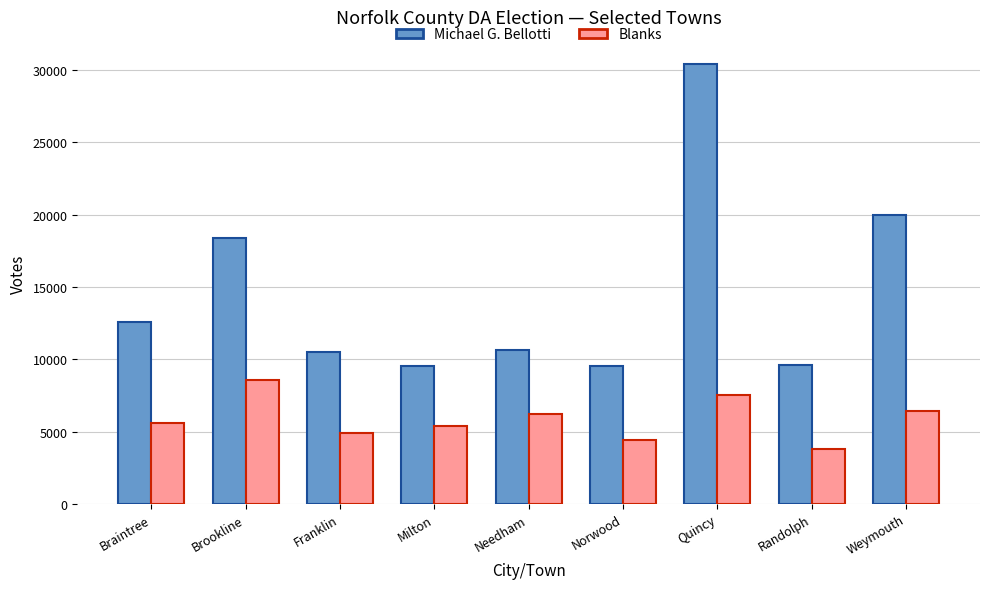

The Michael G. Bellotti series shows 18359 at Brookline. True or false?

True